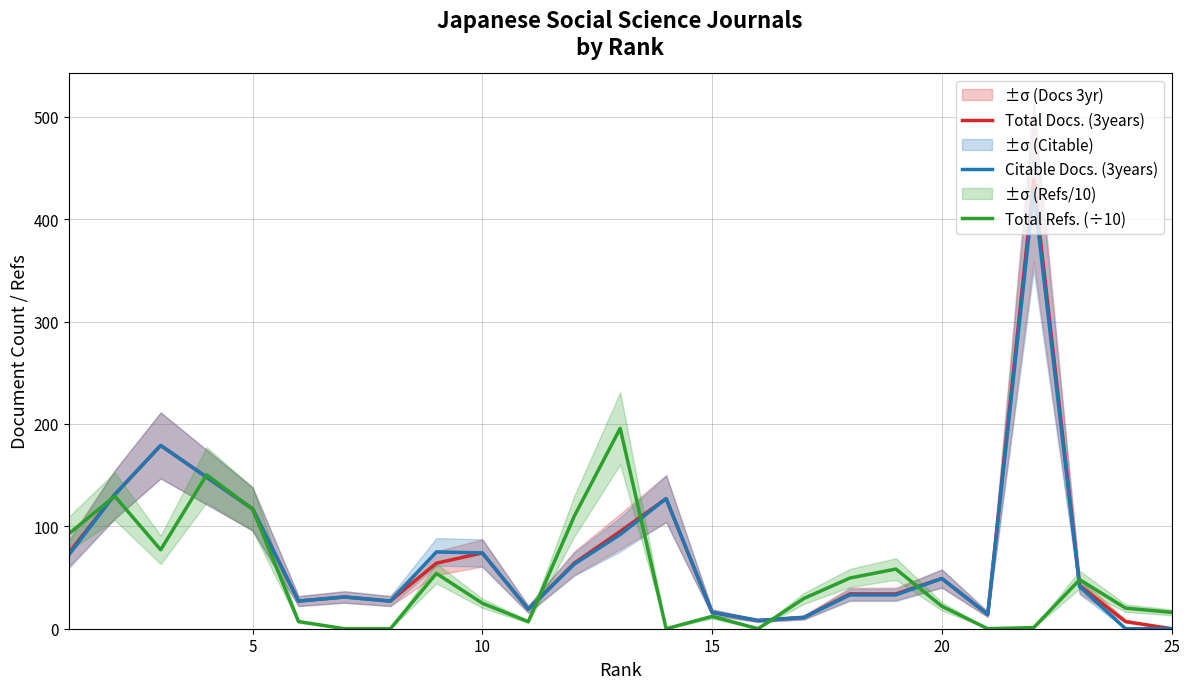

What is the maximum value for Total Docs. (3years)?

438.0